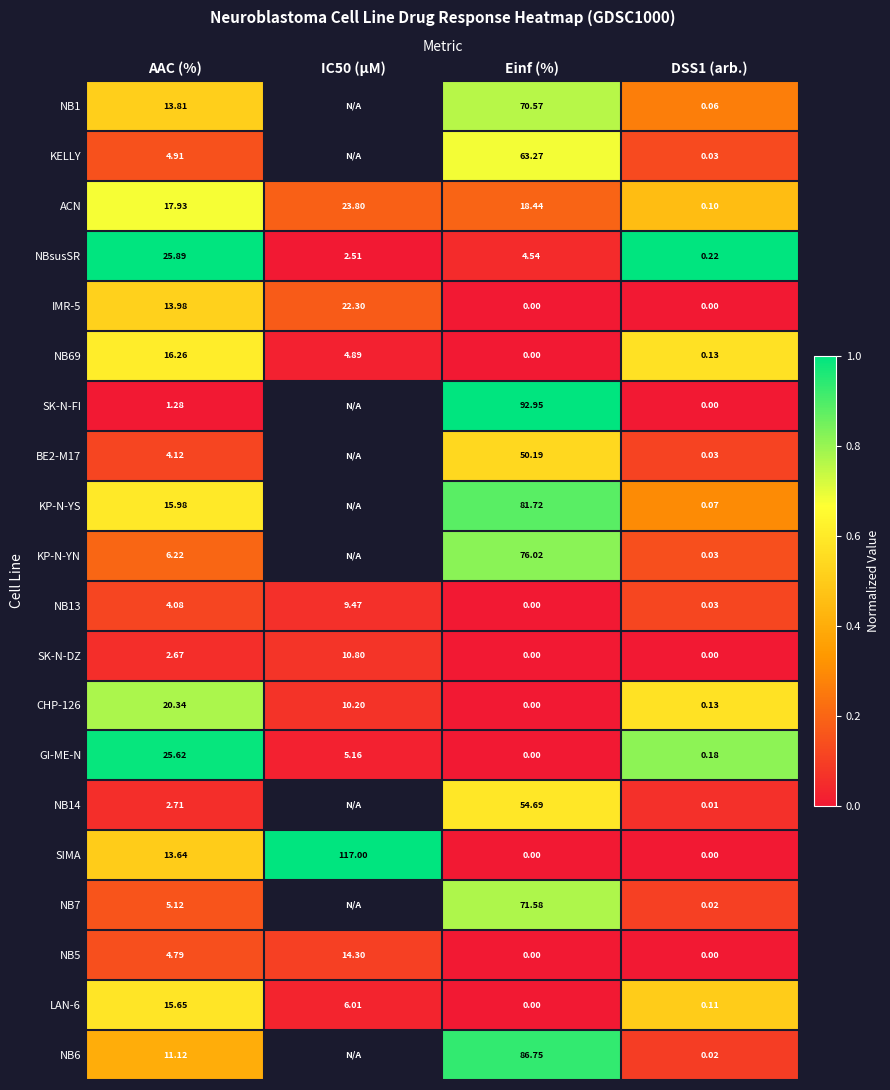

At which category does the chart reach its minimum across all series?

IC50 (µM)